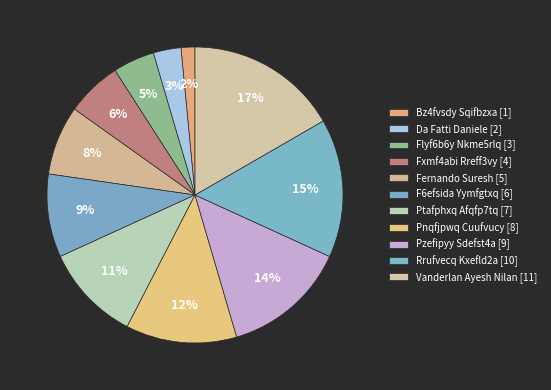

How many slices are in this pie chart?

11